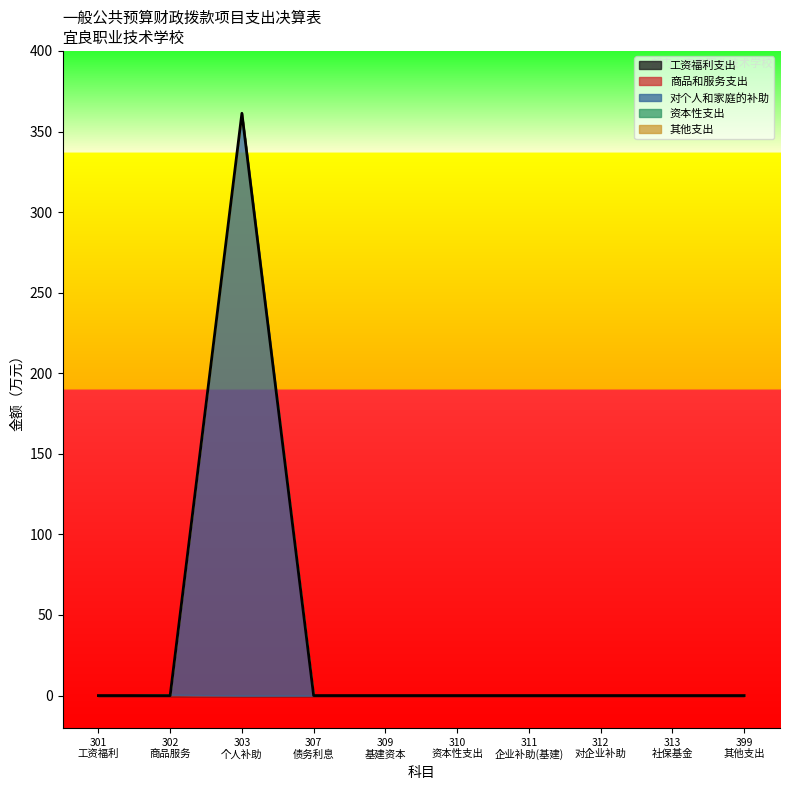

List the series in order of their peak value, lowest first.

工资福利支出, 资本性支出, 其他支出, 商品和服务支出, 对个人和家庭的补助